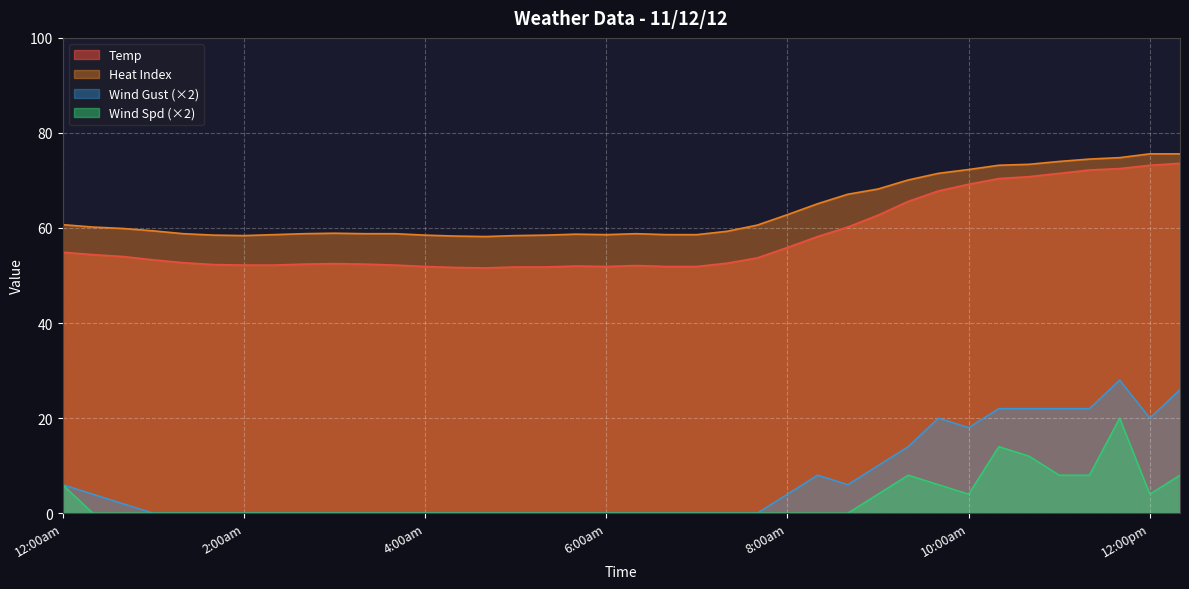

What is the average value of the Heat Index series?

63.5